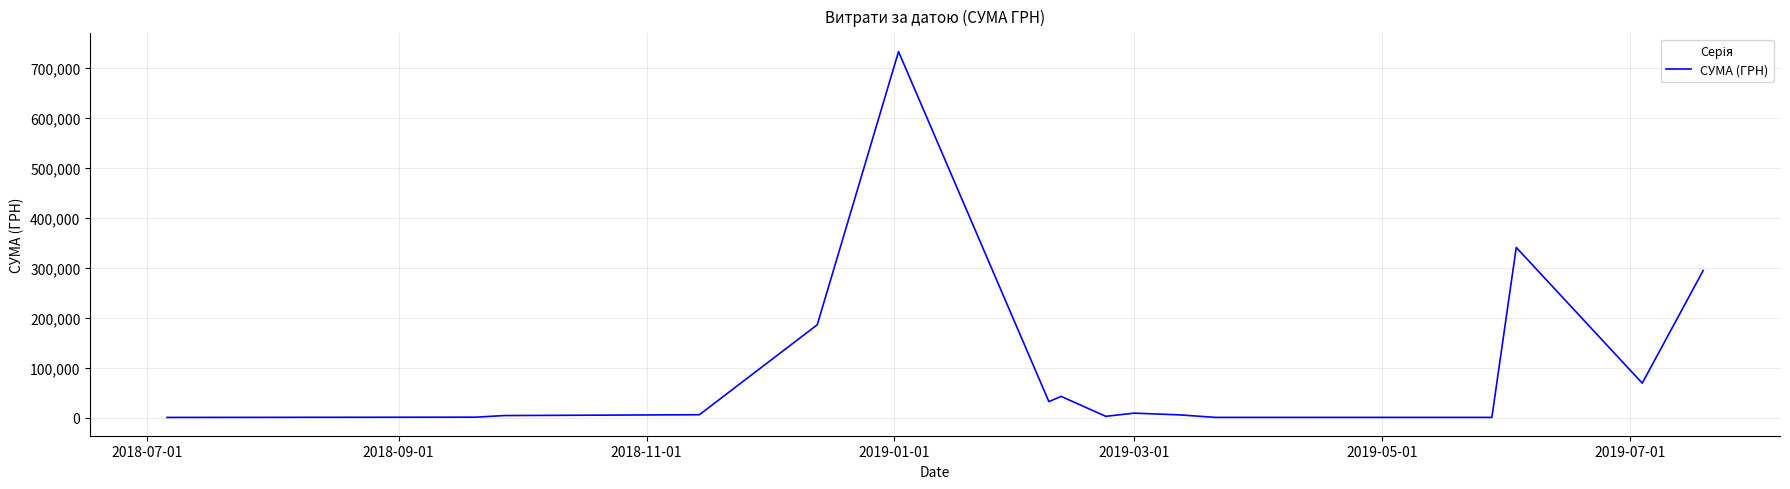

How many lines are shown in the chart?

1